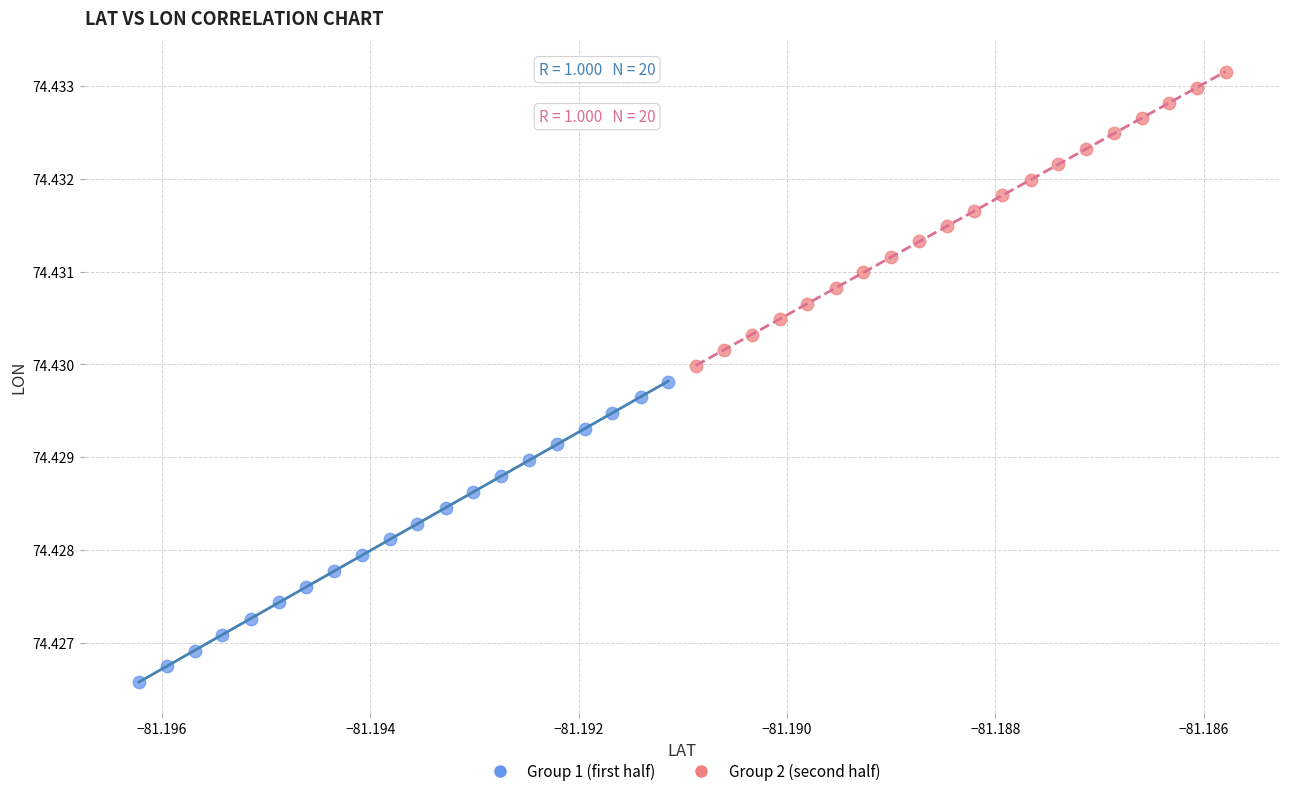

Which series contains the lowest Y value?

Group 1 (first half)